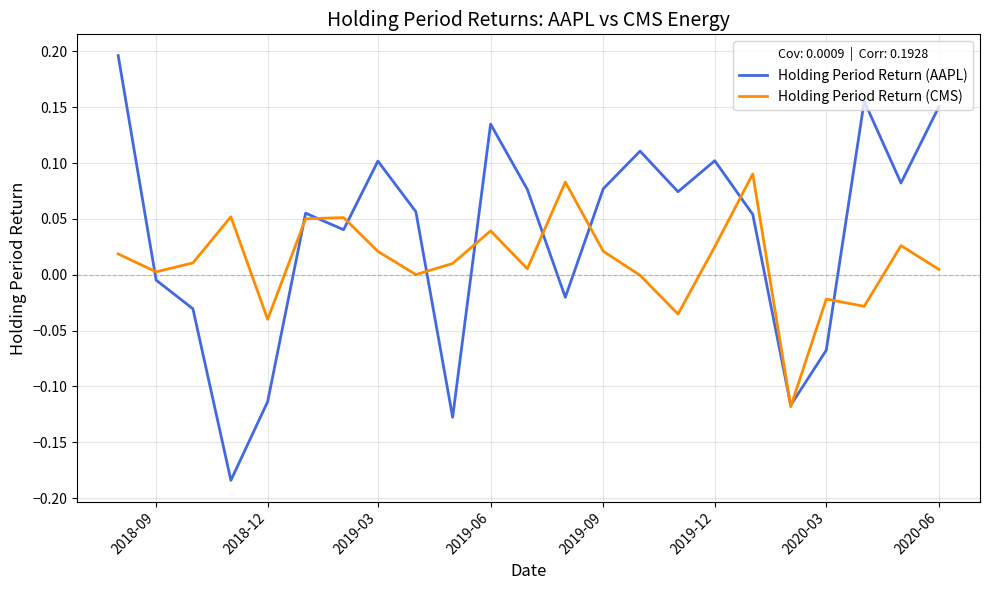

Rank the series by their maximum value, from lowest to highest.

Holding Period Return (CMS), Holding Period Return (AAPL)